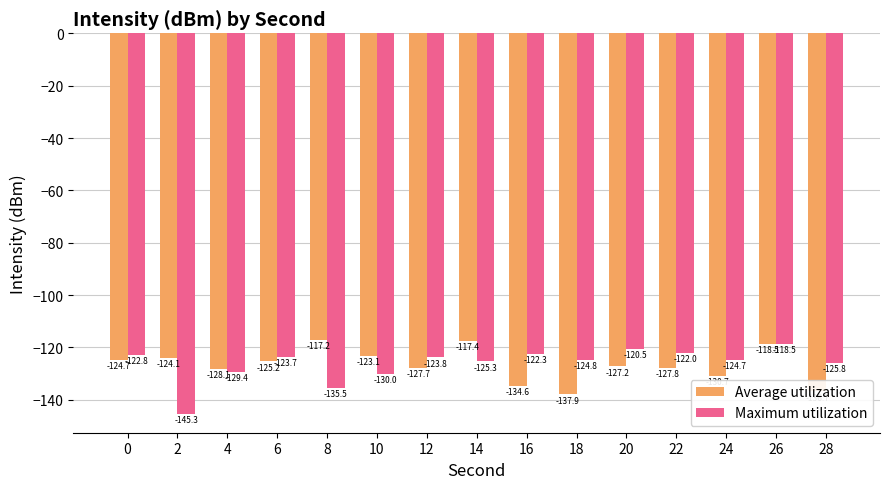

Is the value of Maximum utilization at 6 greater than the value of Average utilization at 6?

Yes